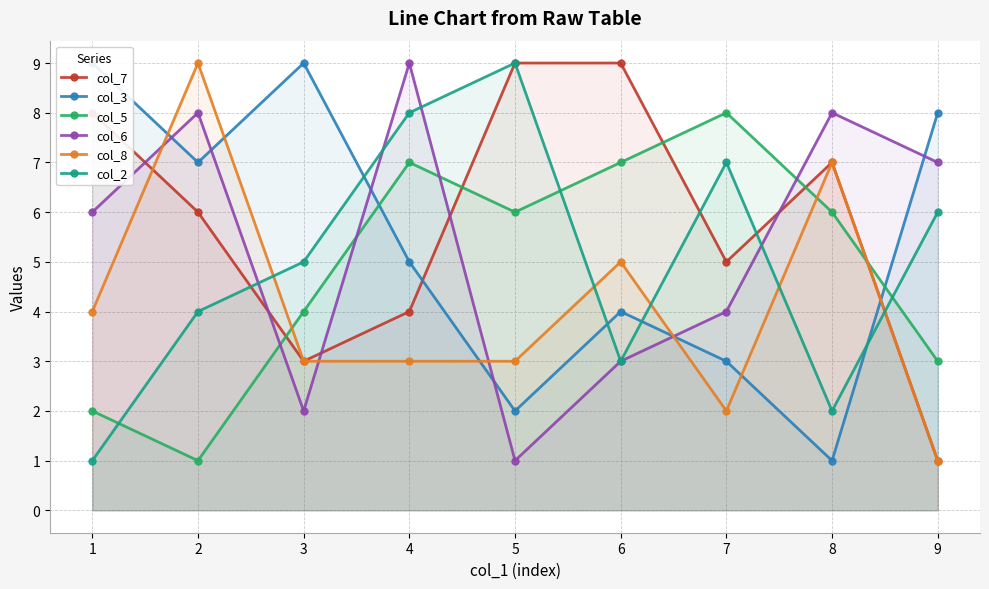

Rank the series at 7 from lowest to highest value.

col_8, col_3, col_6, col_7, col_2, col_5